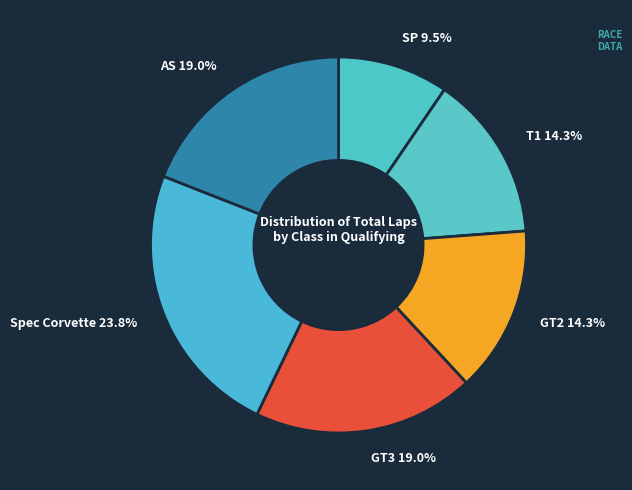

To the nearest percent, what is the difference between the largest and smallest slice percentages?

14%